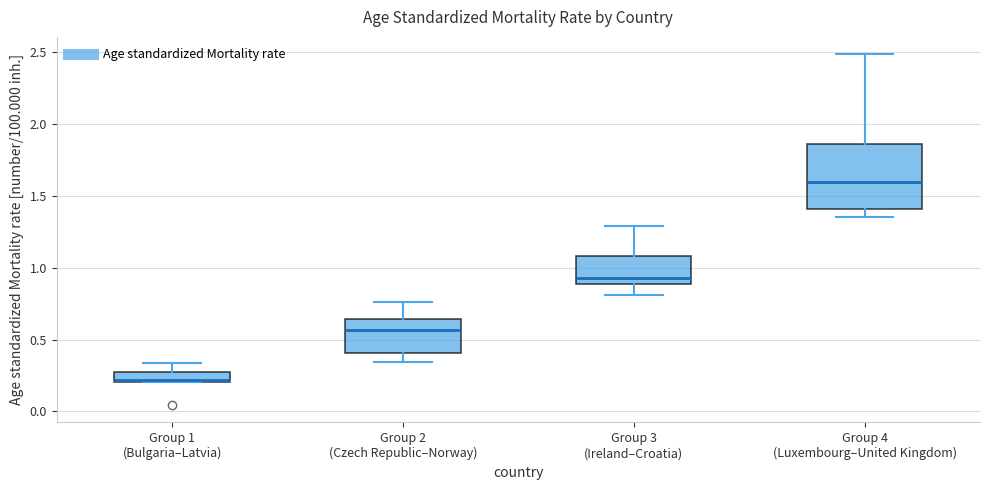

Which box has the lowest median line?

Group 1 (Bulgaria–Latvia)